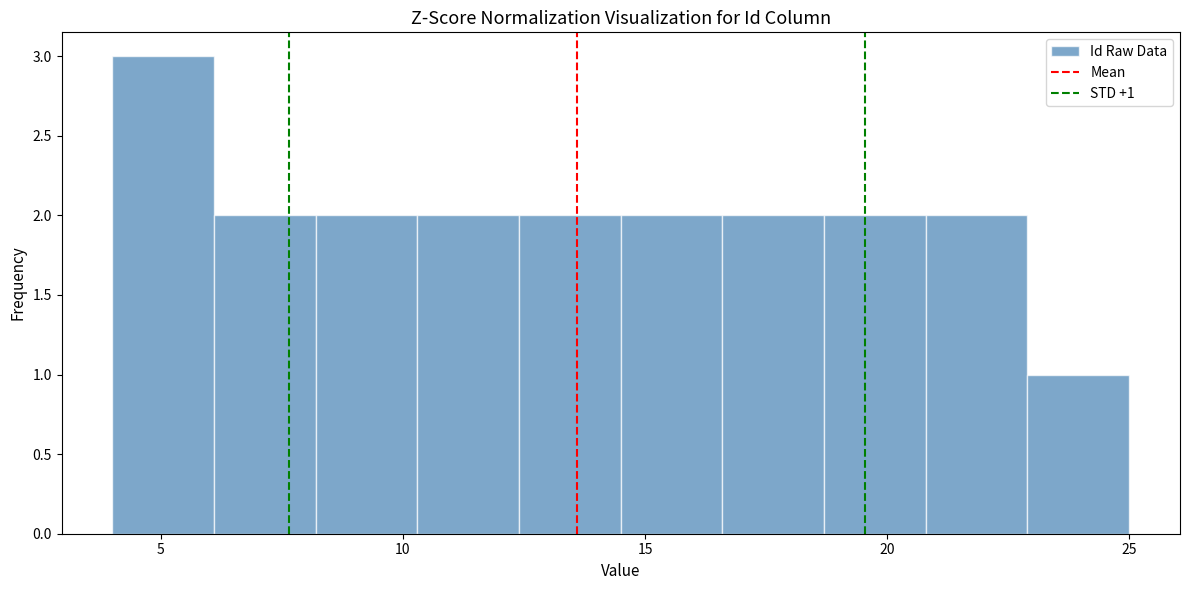

Which range on the x-axis has the tallest bar?

4.0 to 6.1